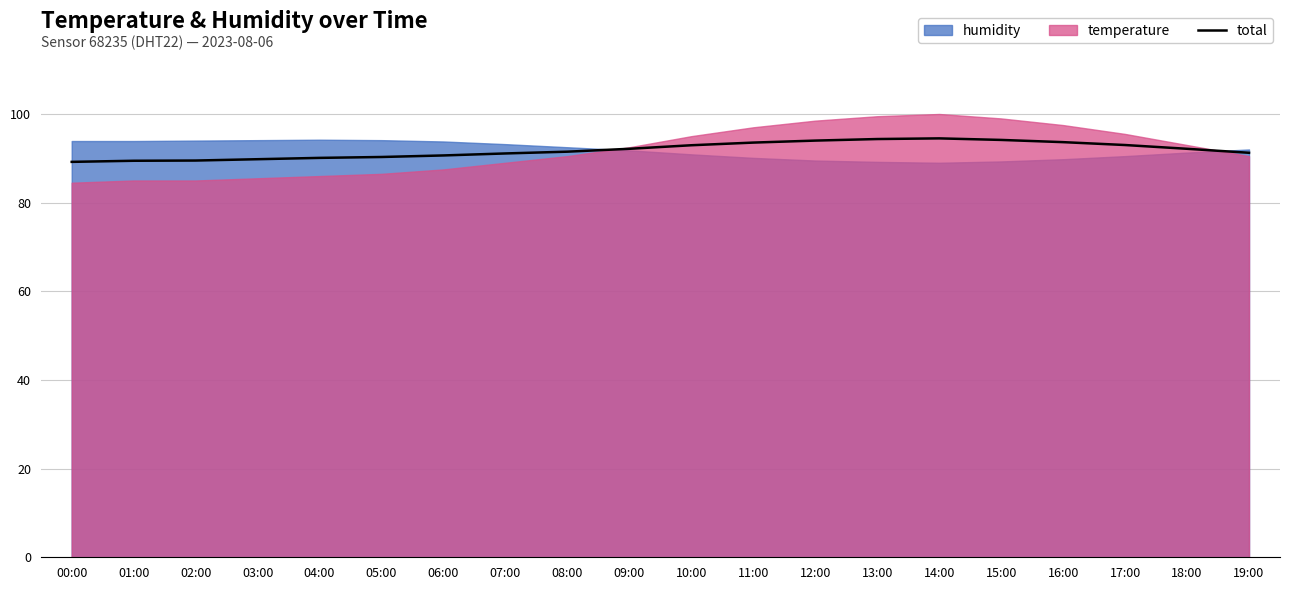

At which label does the data first exceed 92?

09:00